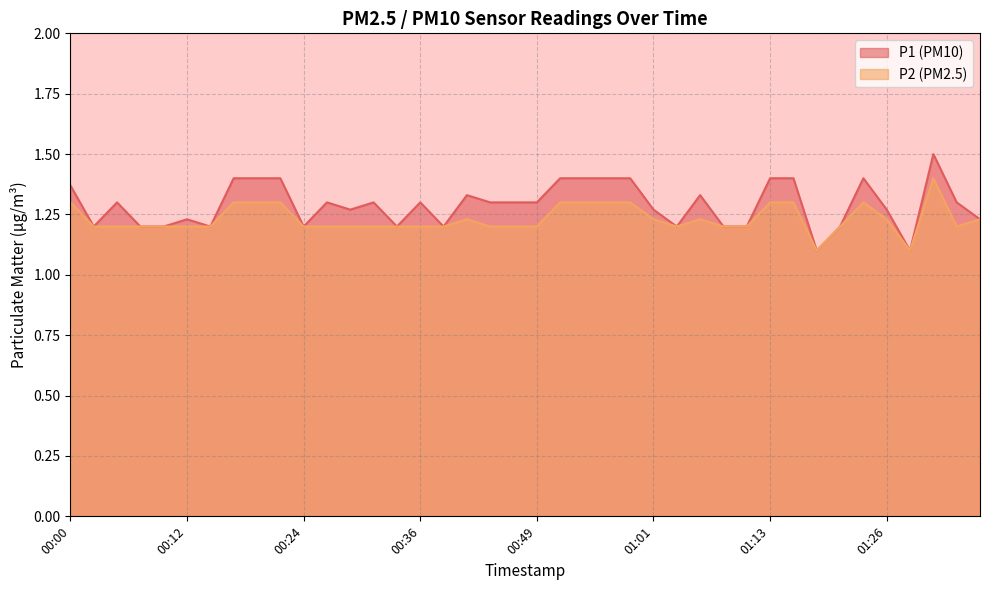

Between 00:05 and 01:31, which is larger?

01:31